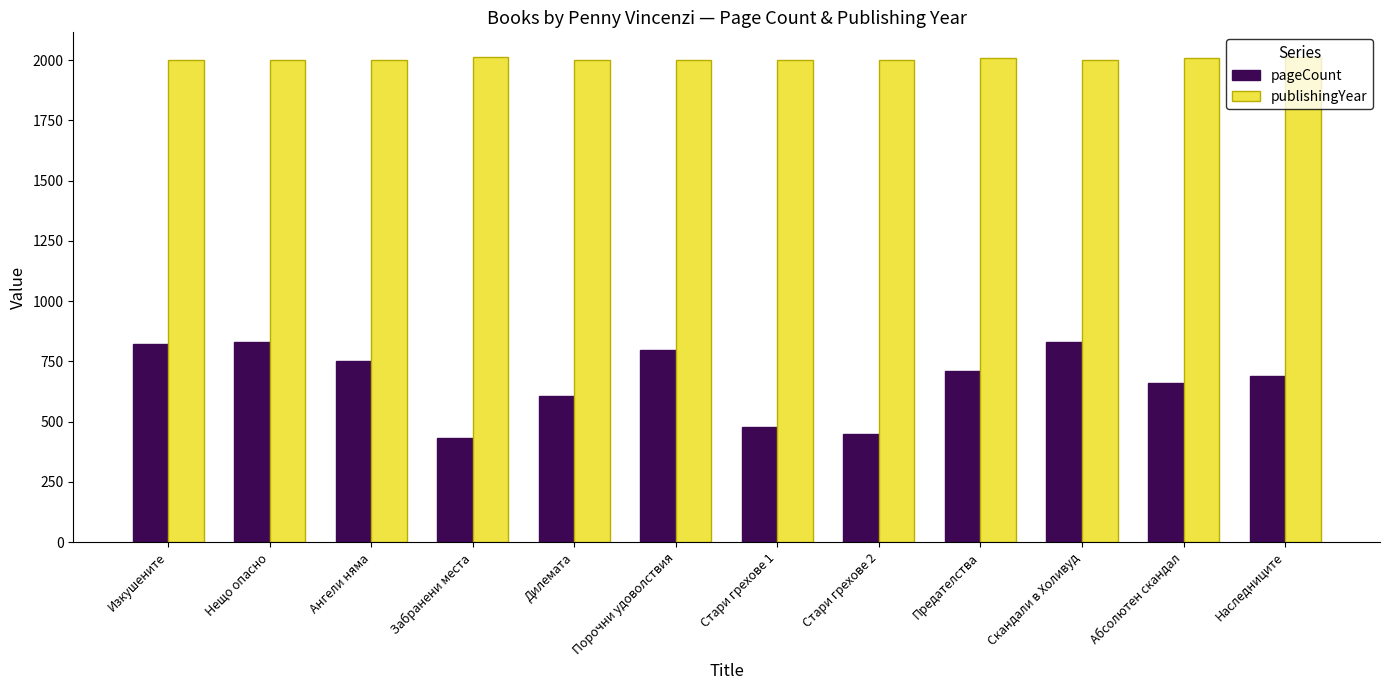

How many bars are there in total?

24